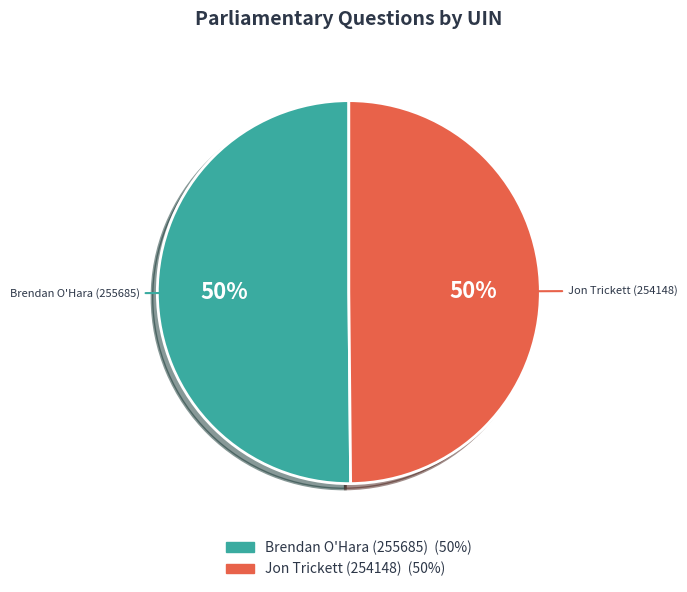

To the nearest percent, what is the combined percentage of Brendan O'Hara (255685) and Jon Trickett (254148)?

100%